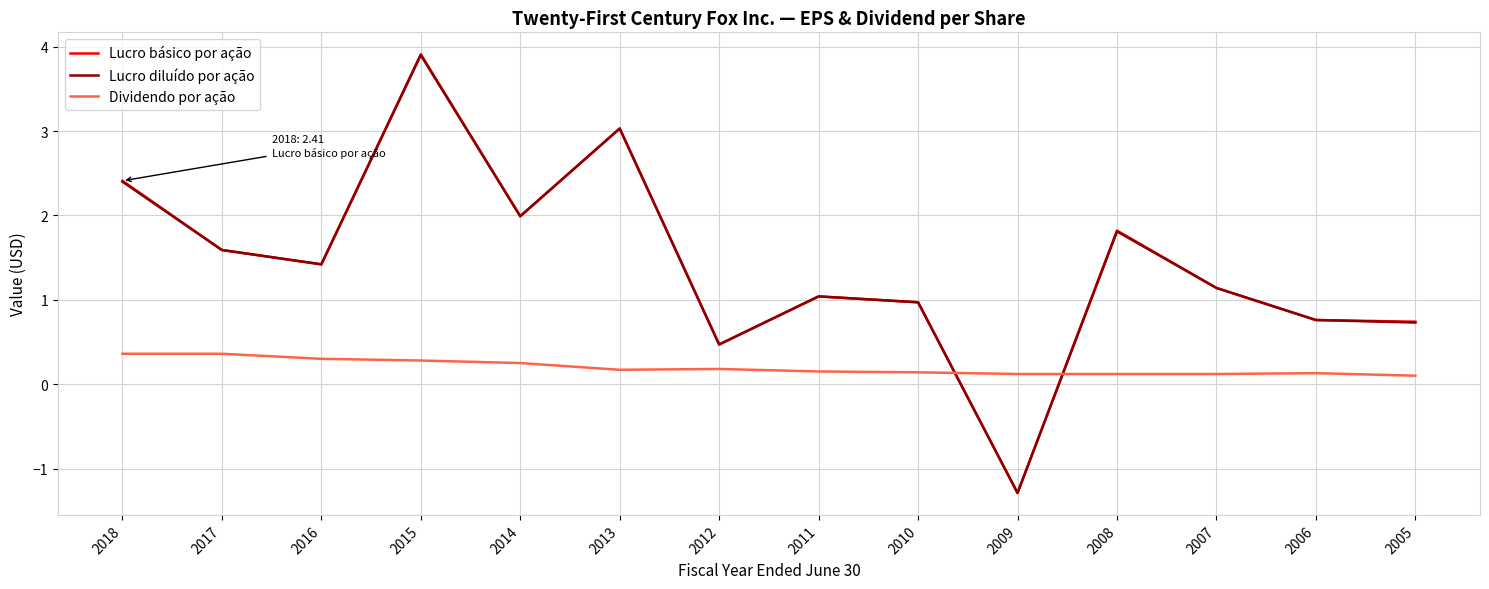

True or false: Lucro básico por ação and Dividendo por ação cross at least once.

True